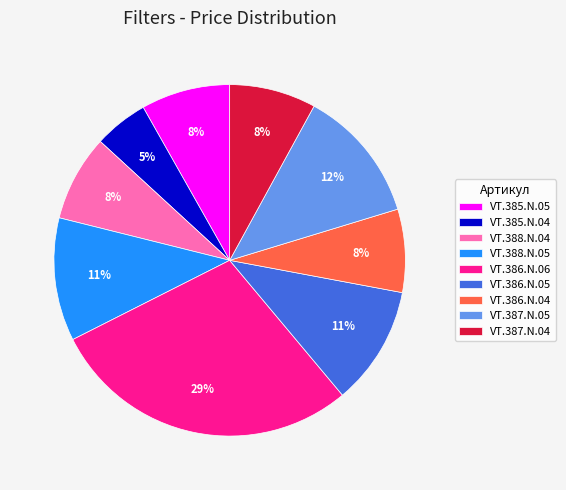

How many slices are in this pie chart?

9